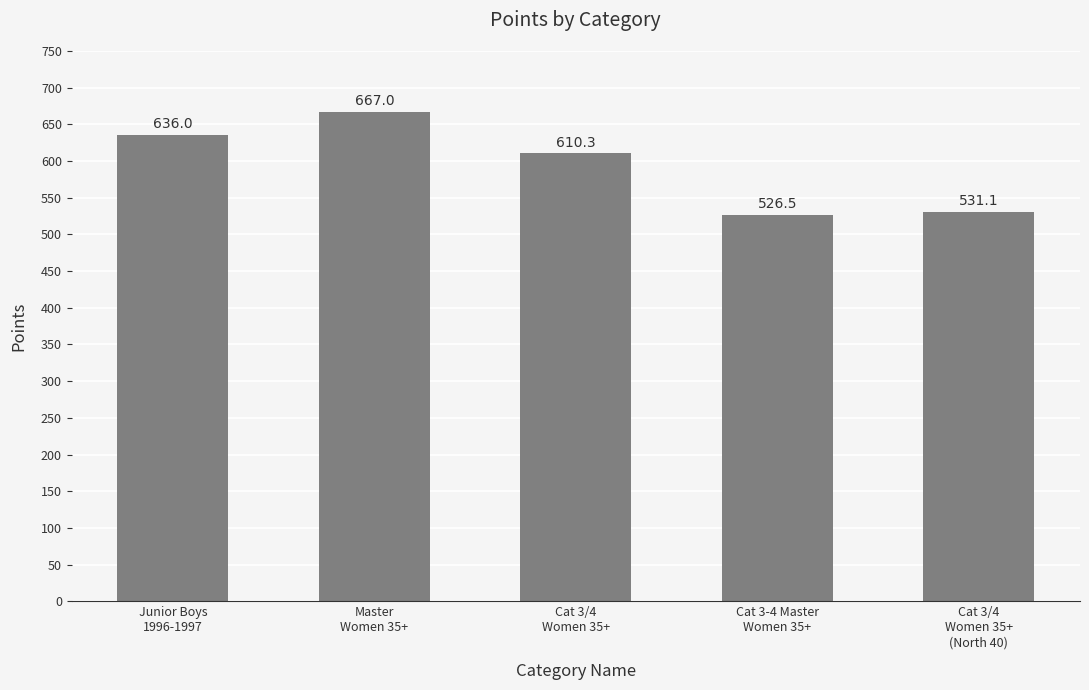

List the labels in order of value, smallest first.

Cat 3-4 Master
Women 35+, Cat 3/4
Women 35+
(North 40), Cat 3/4
Women 35+, Junior Boys
1996-1997, Master
Women 35+